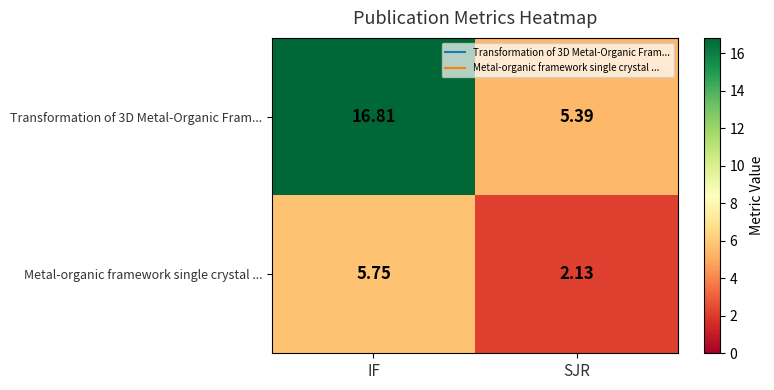

How many values in the Metal-organic framework single crystal ... series are below 5?

1